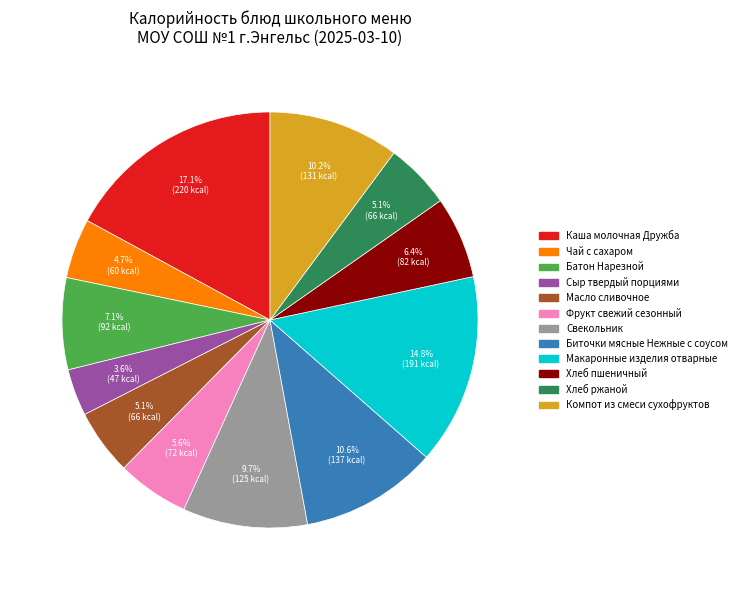

How many slices are in this pie chart?

12